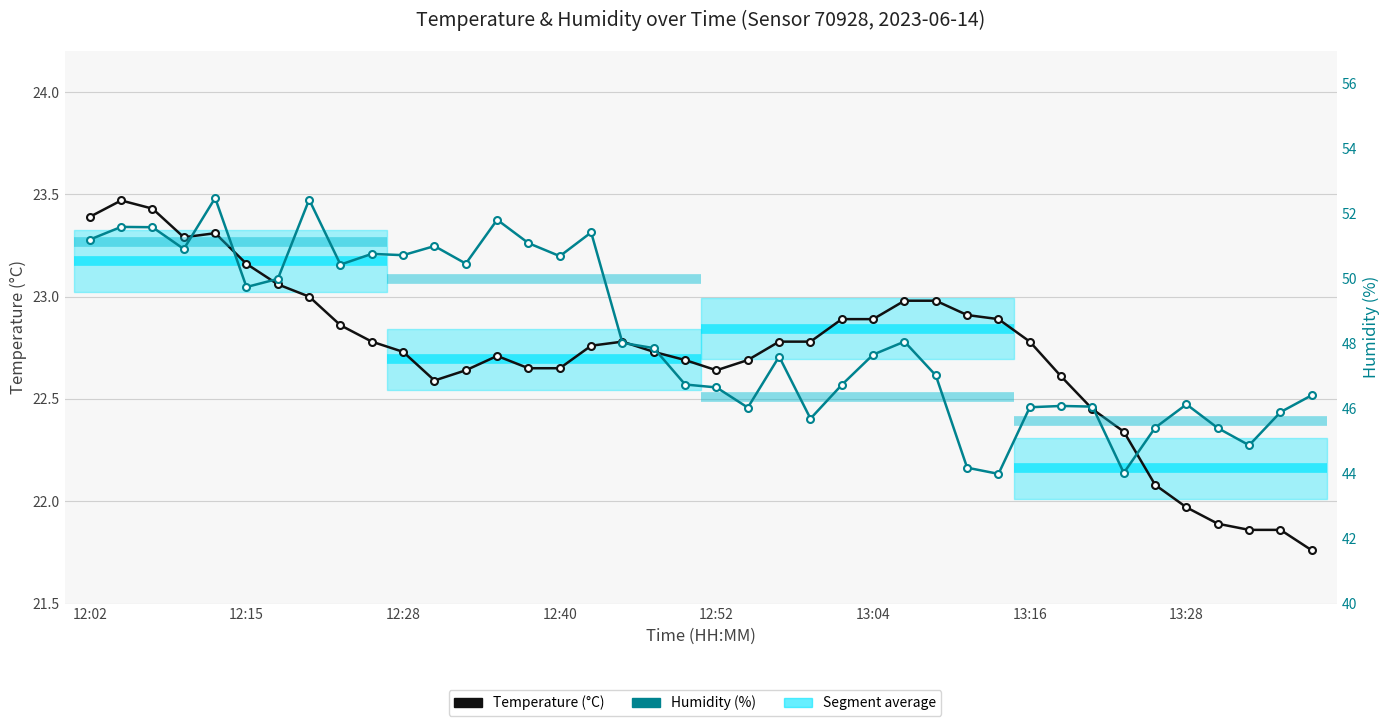

How many interior local peaks does the Temperature (°C) series have?

4